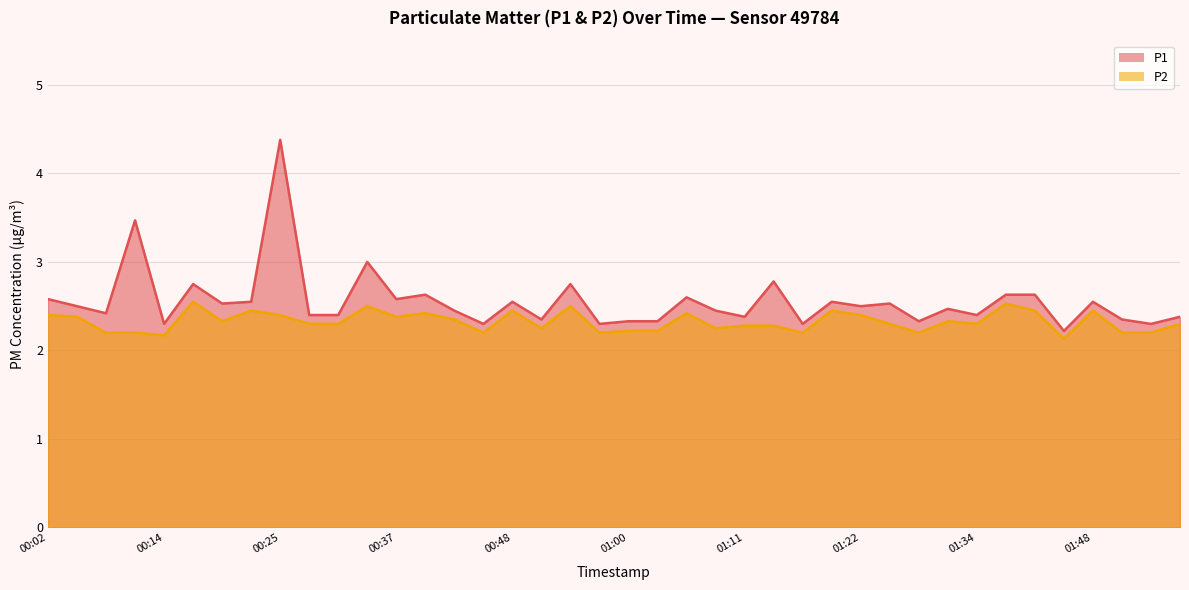

True or false: P1 has a value of 2.4 at 00:28.

True